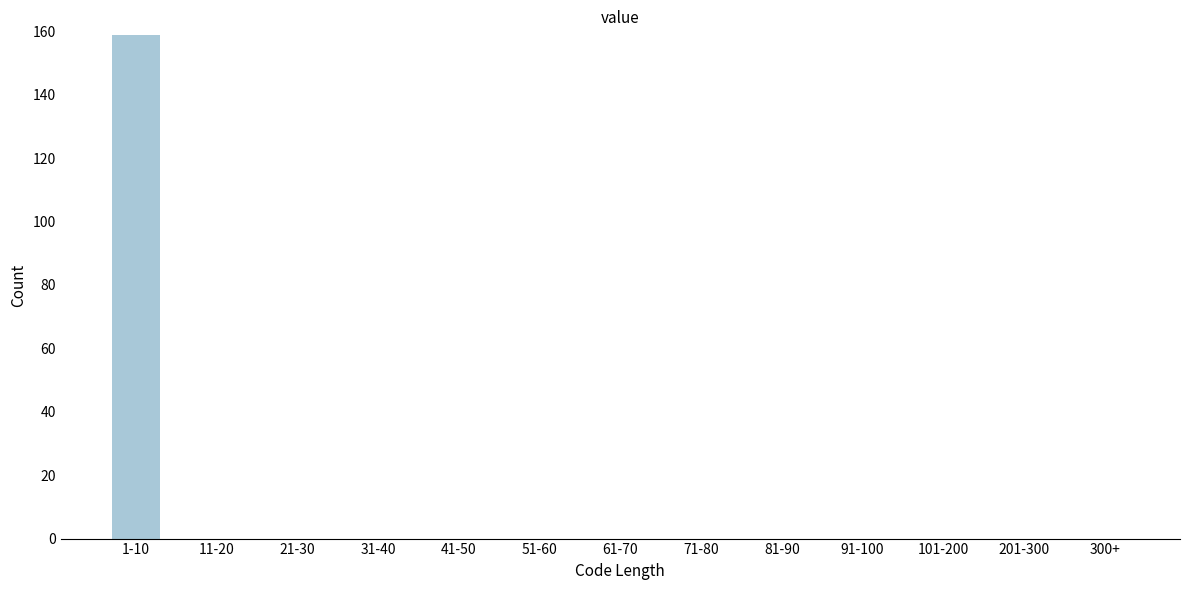

Reading left to right, what are all the values shown in this chart?

1-10=159	11-20=0	21-30=0	31-40=0	41-50=0	51-60=0	61-70=0	71-80=0	81-90=0	91-100=0	101-200=0	201-300=0	300+=0